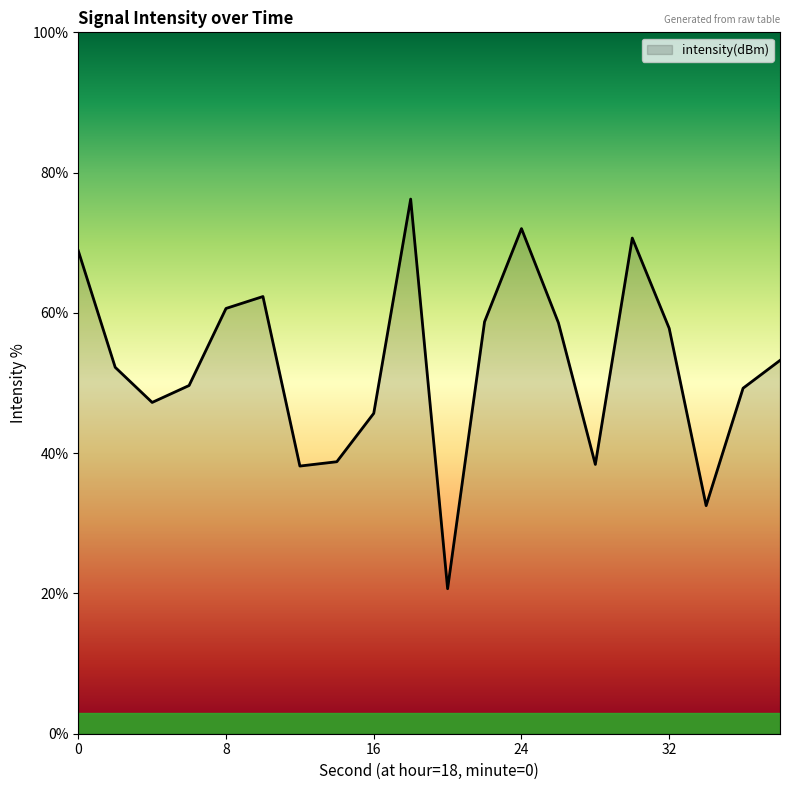

Count the number of data series in this chart.

1